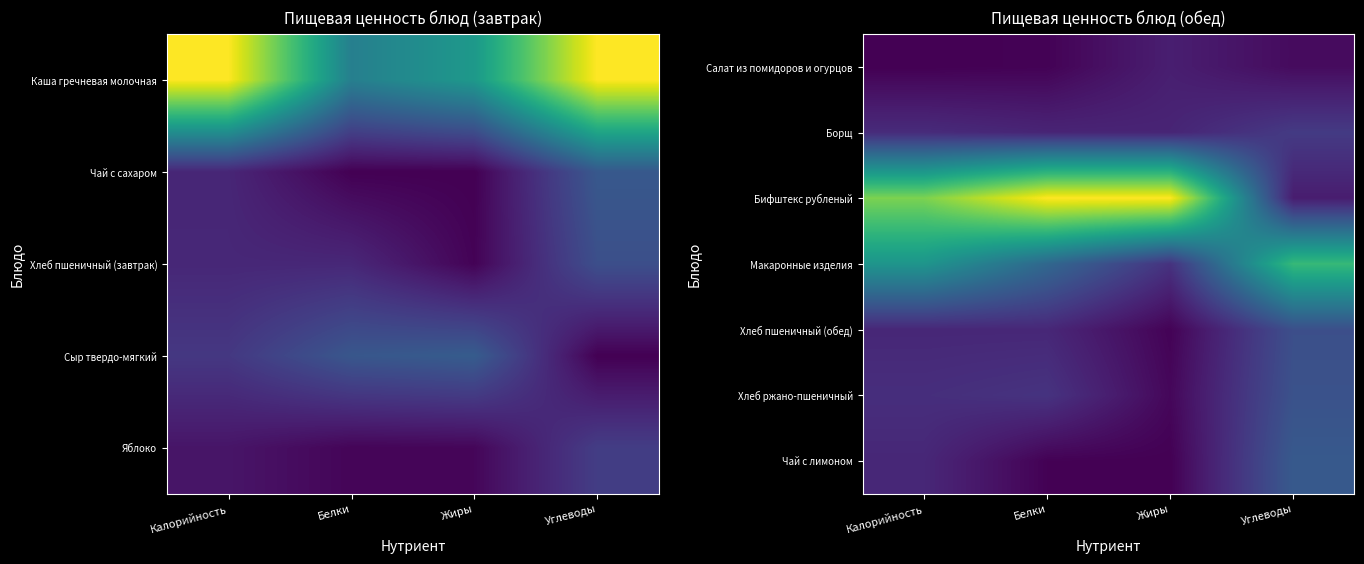

Rank the categories by Хлеб пшеничный (обед) value from lowest to highest.

Жиры, Калорийность, Белки, Углеводы